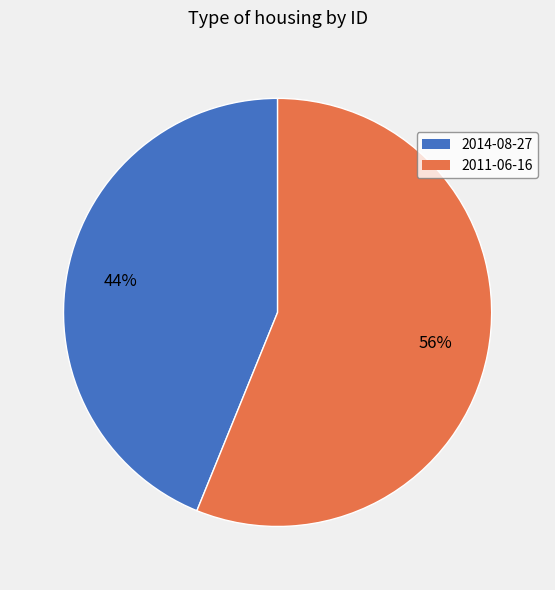

Rank the categories by value from highest to lowest.

2011-06-16, 2014-08-27